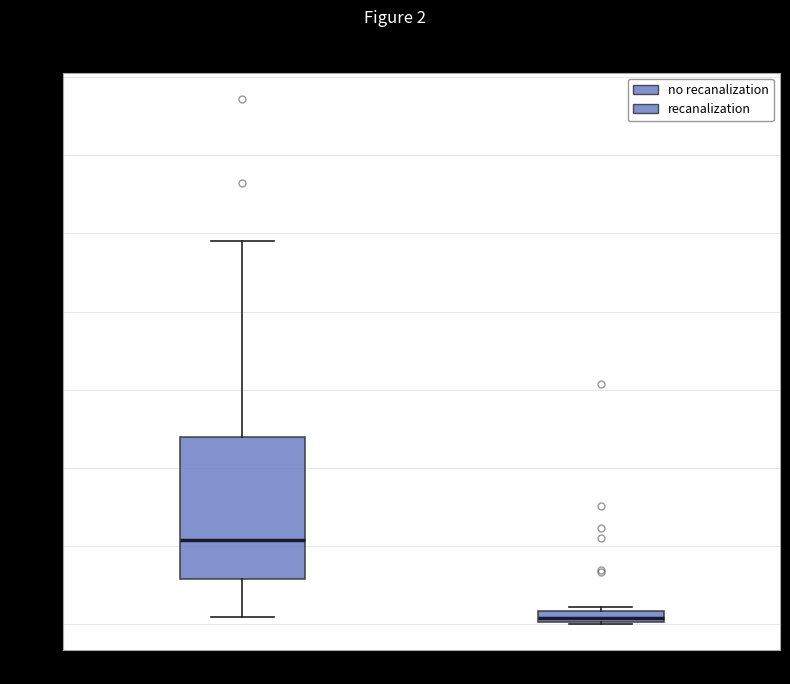

Where is the upper edge of the box for recanalization on the y-axis? The values are not printed on the chart, so give them approximately, as read against the axis.

4